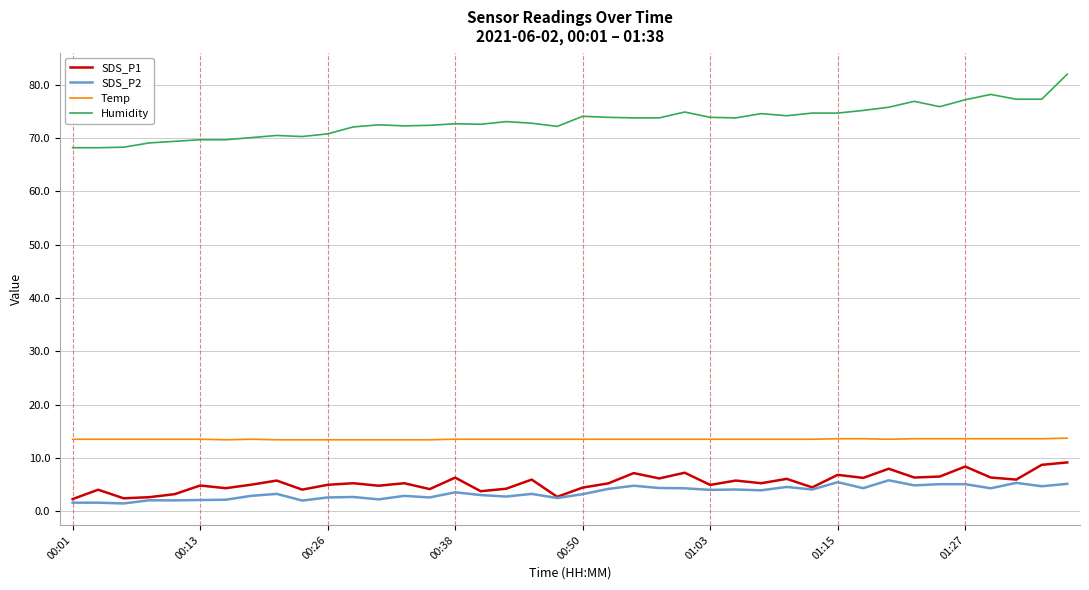

Which series has the widest spread of values?

Humidity